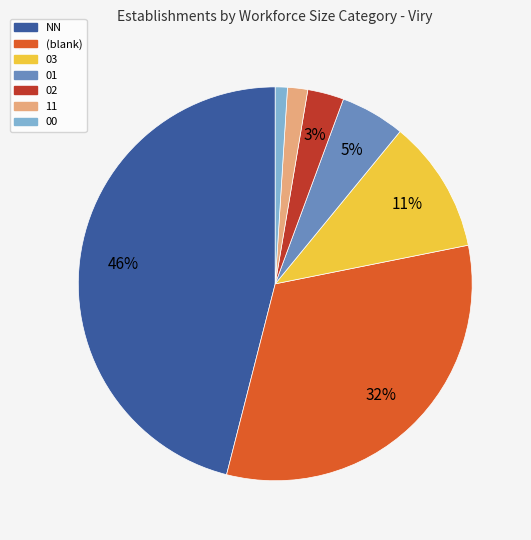

Is there a majority slice in this chart?

No